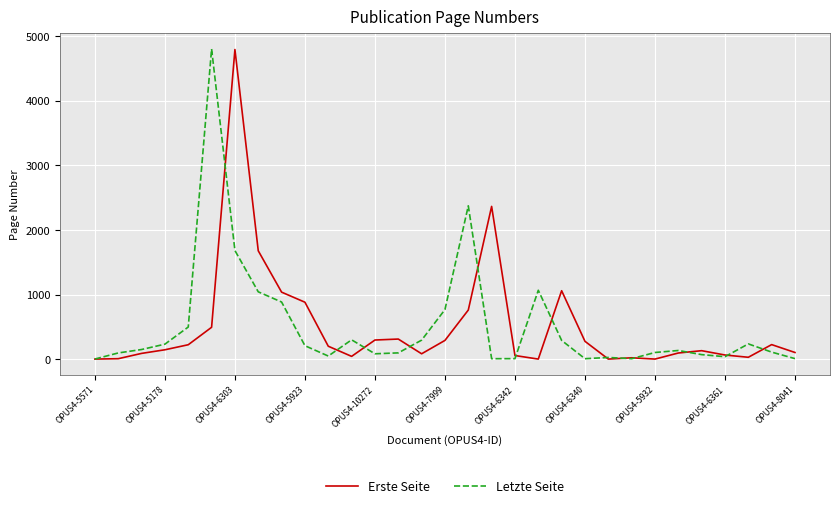

Which series has the widest spread of values?

Letzte Seite